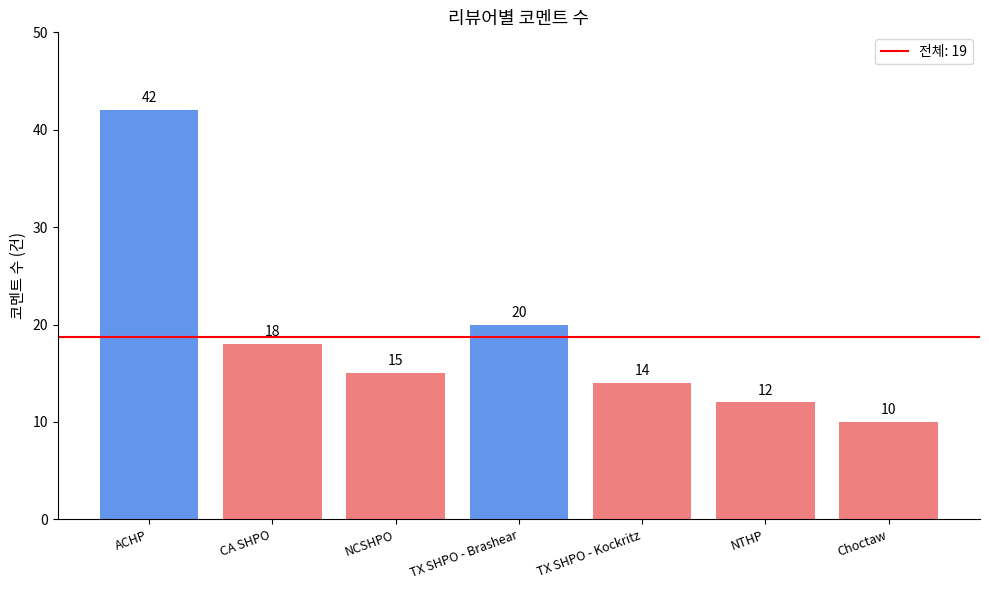

What is the difference between the maximum and minimum values?

32